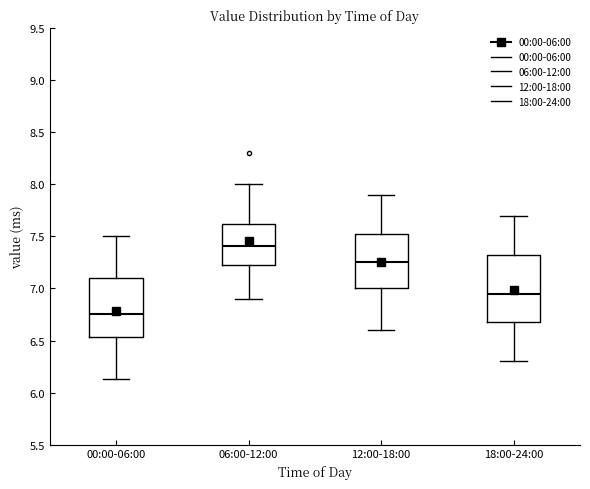

Where does the lower whisker of the box for 06:00-12:00 end on the y-axis? The values are not printed on the chart, so give them approximately, as read against the axis.

6.90